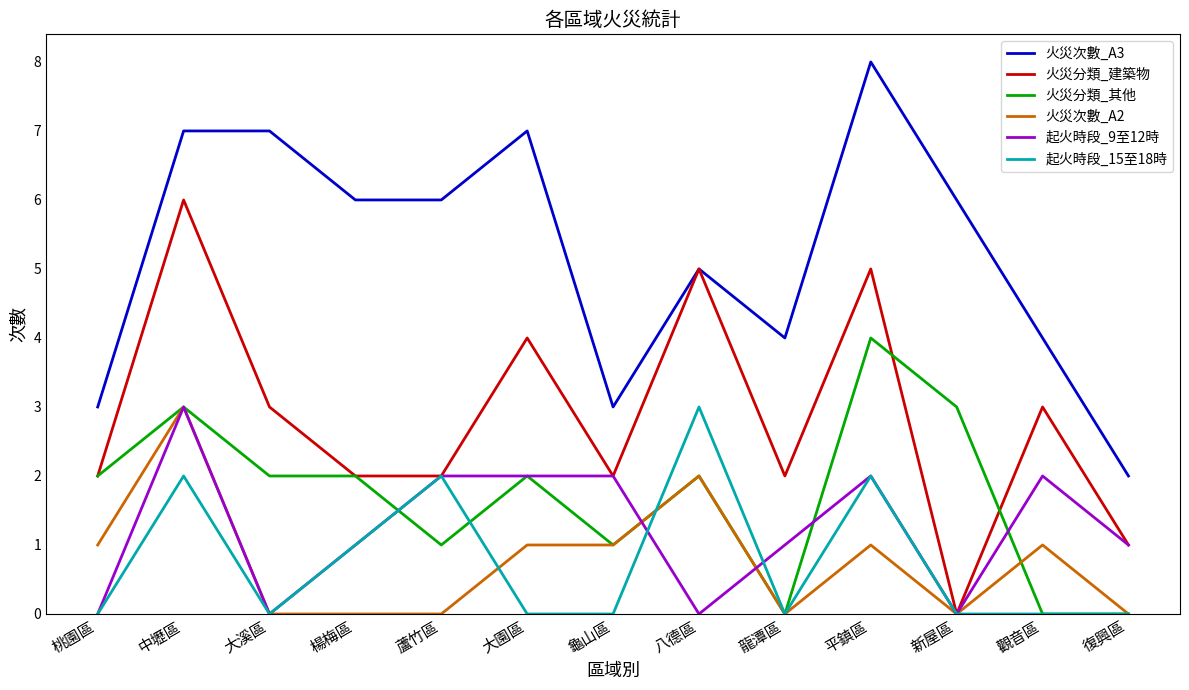

Is the value of 火災分類_其他 at 觀音區 greater than the value of 火災分類_建築物 at 蘆竹區?

No